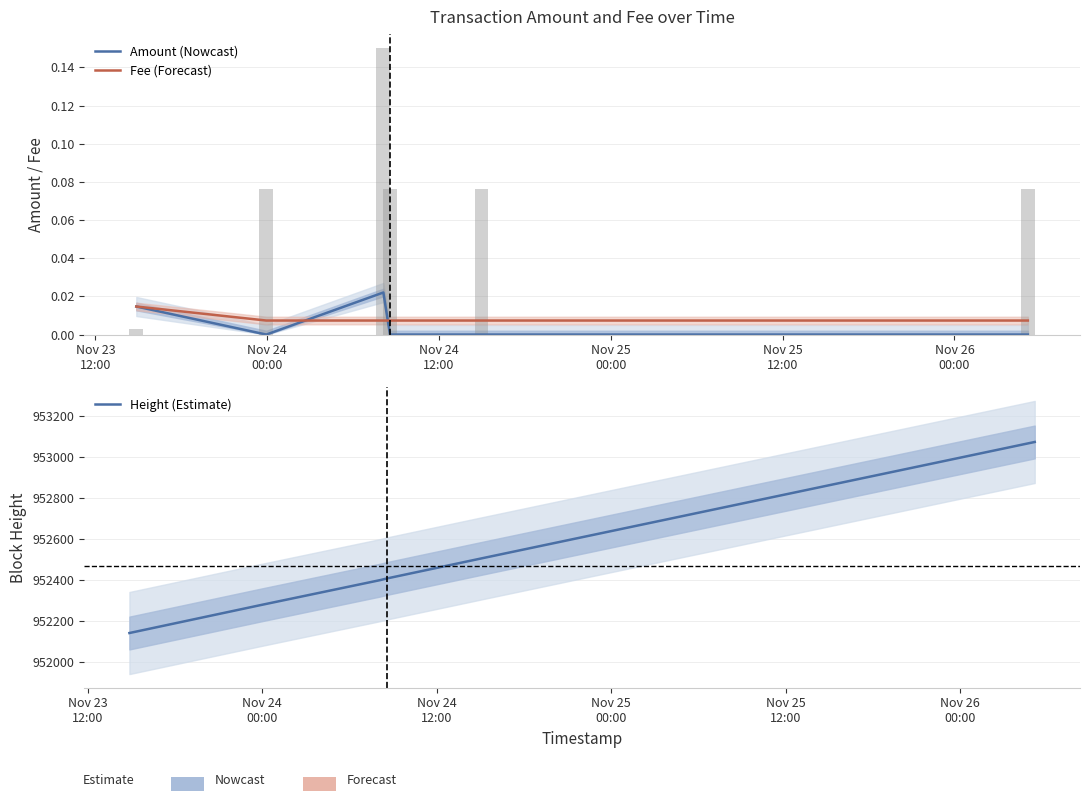

What is the spread (max minus min) of values at Nov 24
12:00?

952400.0